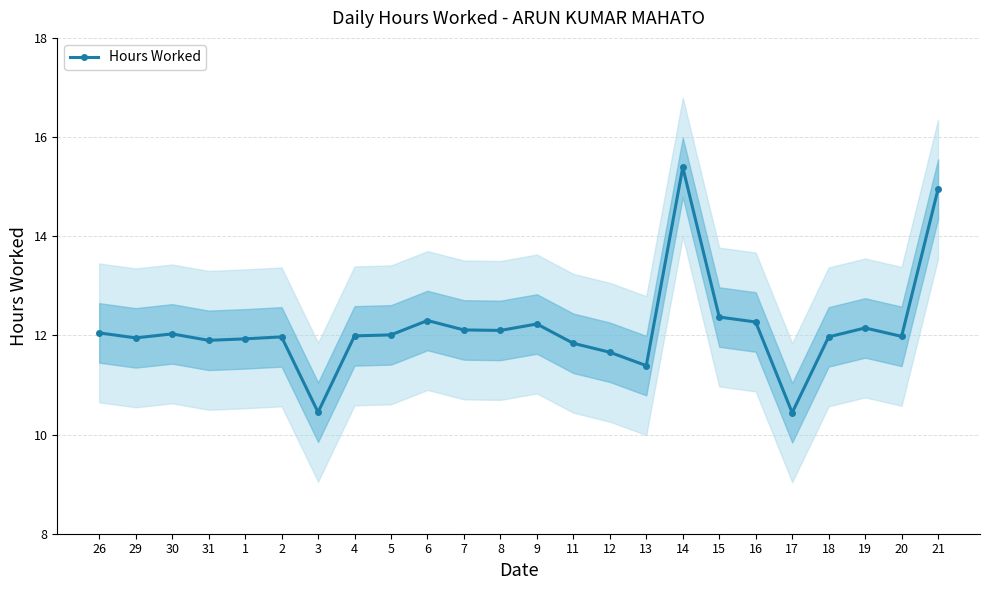

Reading left to right, what are all the values shown in this chart?

12.1	11.9	12.0	11.9	11.9	12.0	10.4	12.0	12.0	12.3	12.1	12.1	12.2	11.8	11.7	11.4	15.4	12.4	12.3	10.4	12.0	12.2	12.0	14.9